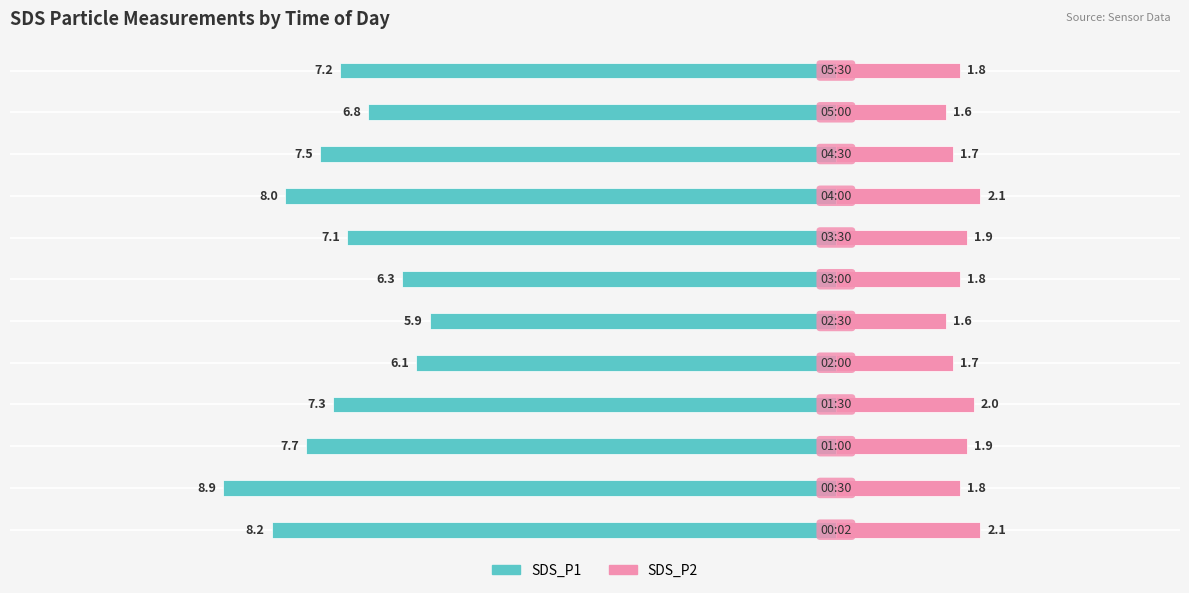

How many categories are shown in the chart?

12